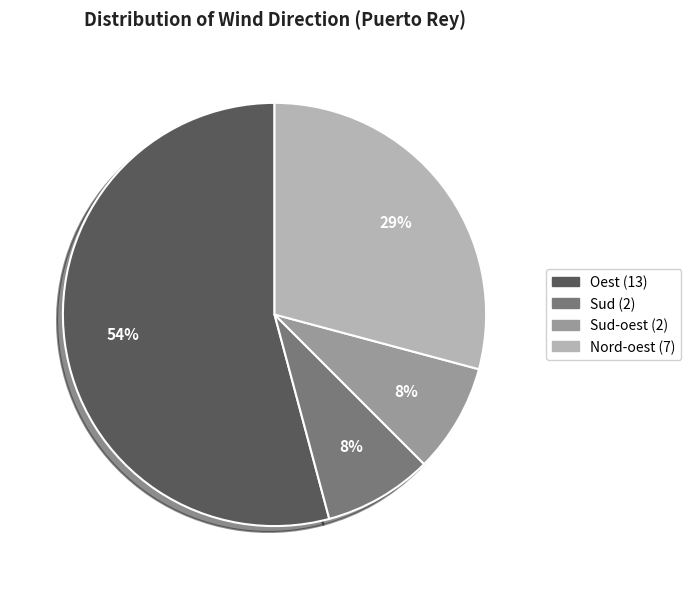

To the nearest percent, what is the difference between the largest and smallest slice percentages?

46%